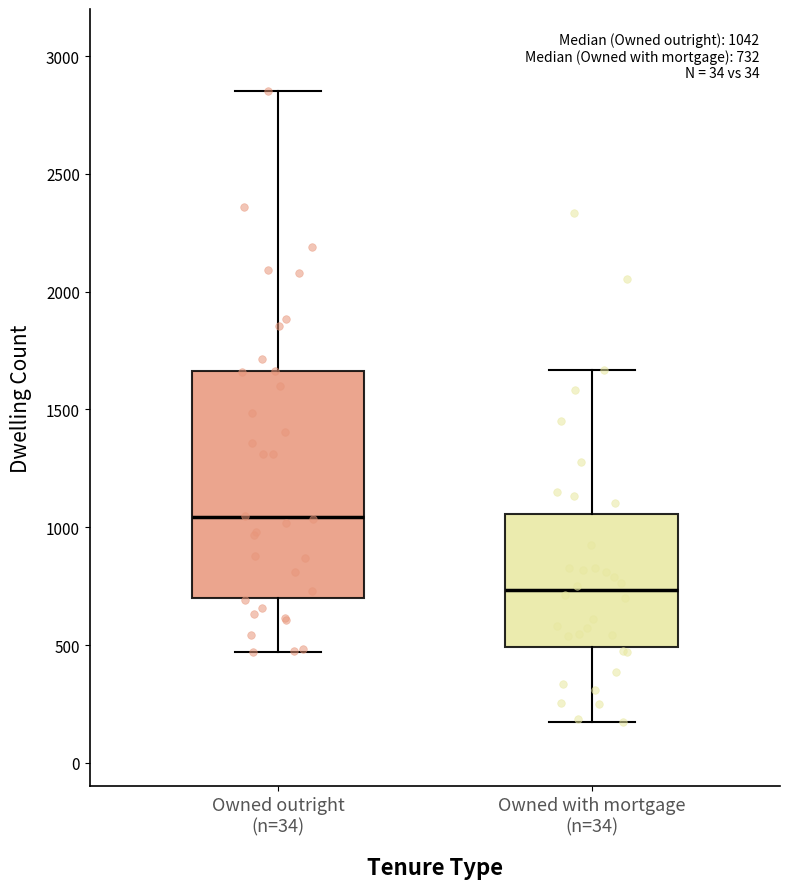

Which box is the tallest, from its lower edge to its upper edge?

Owned outright (n=34)